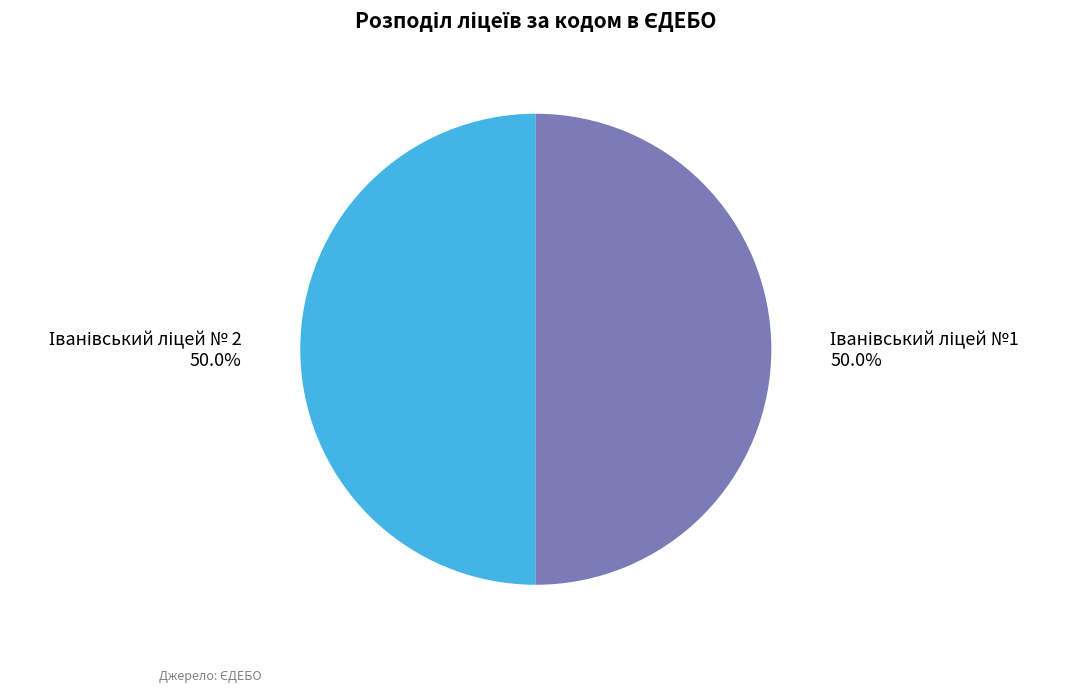

Which category has the biggest portion of the pie?

Іванівський ліцей №1